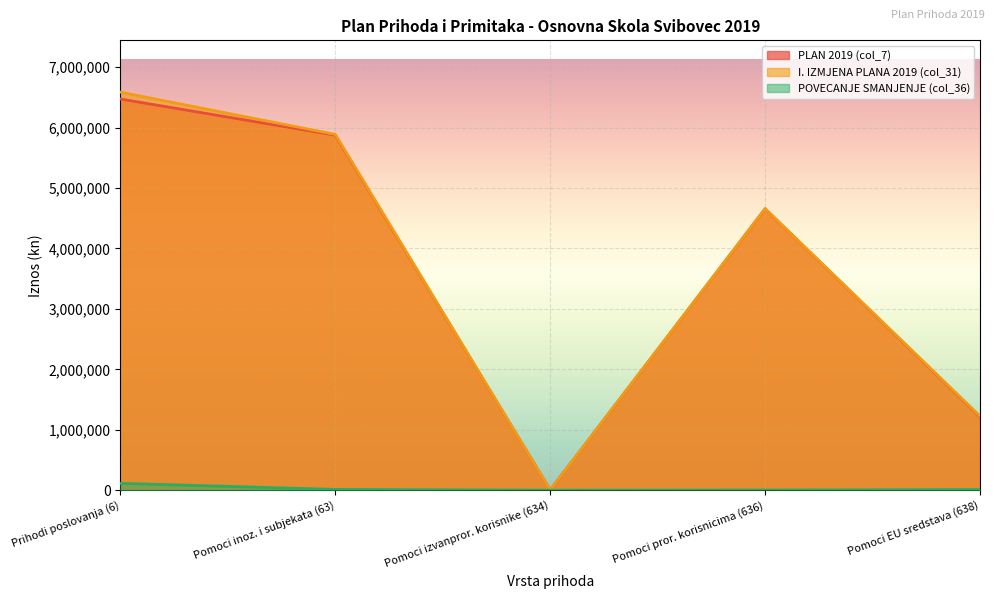

True or false: I. IZMJENA I DOPUNA PLANA 2019 and POVEĆANJE/SMANJENJE cross at least once.

False